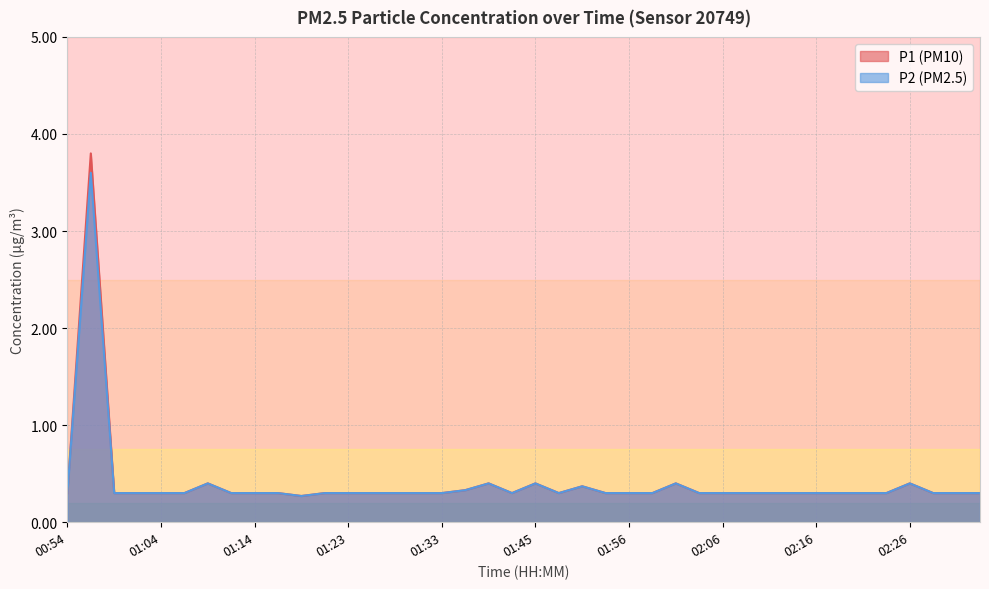

Does the chart have visible grid lines?

Yes